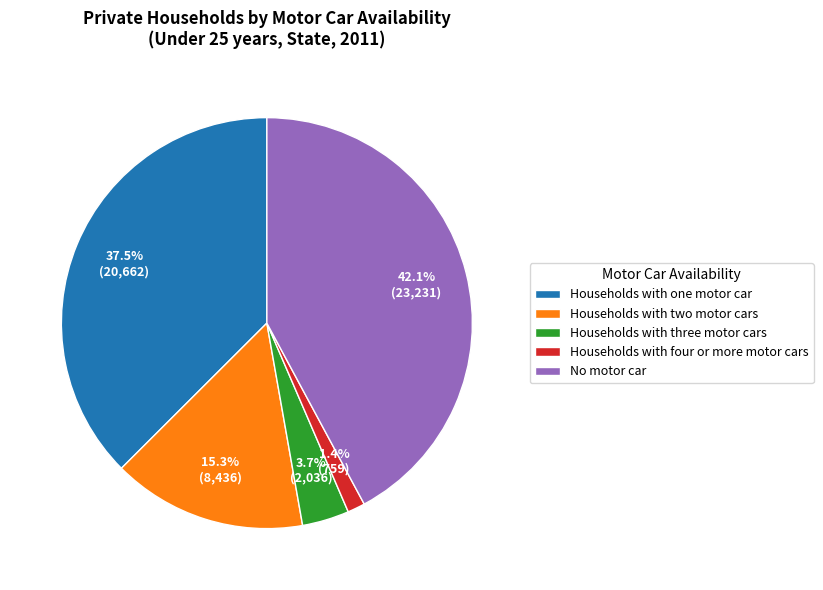

Between No motor car and Households with three motor cars, which is larger?

No motor car